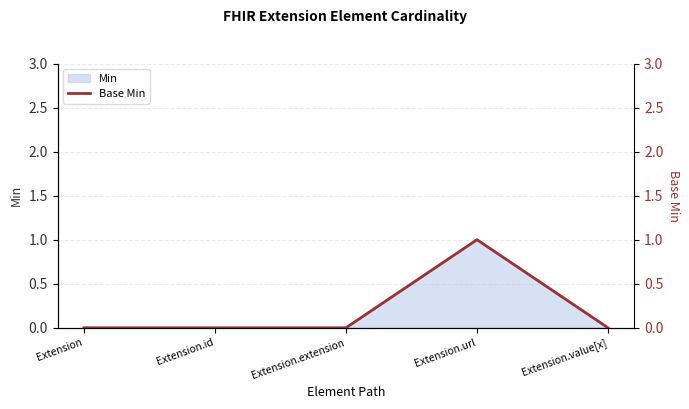

What position from the right is Extension?

5